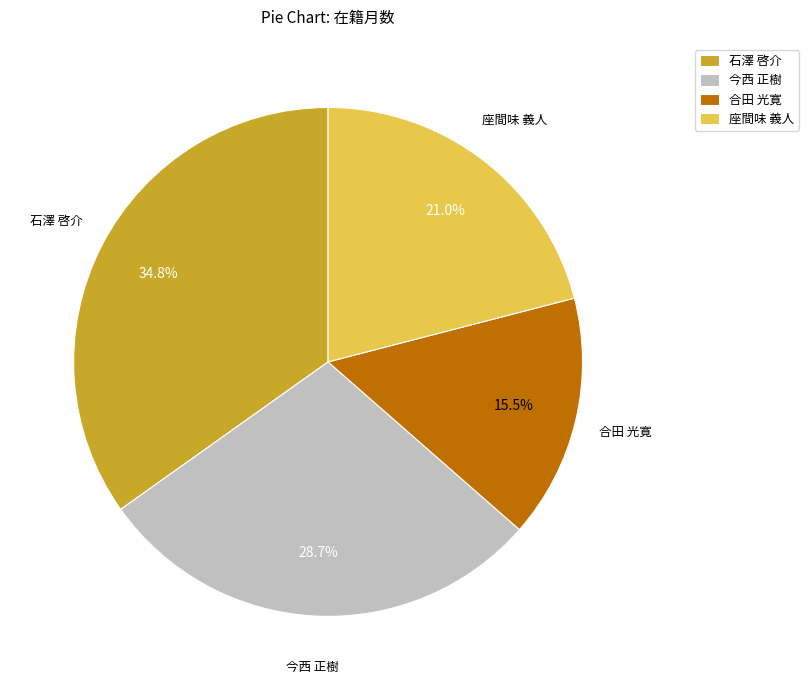

The 座間味 義人 slice represents 28% of the pie. True or false?

False